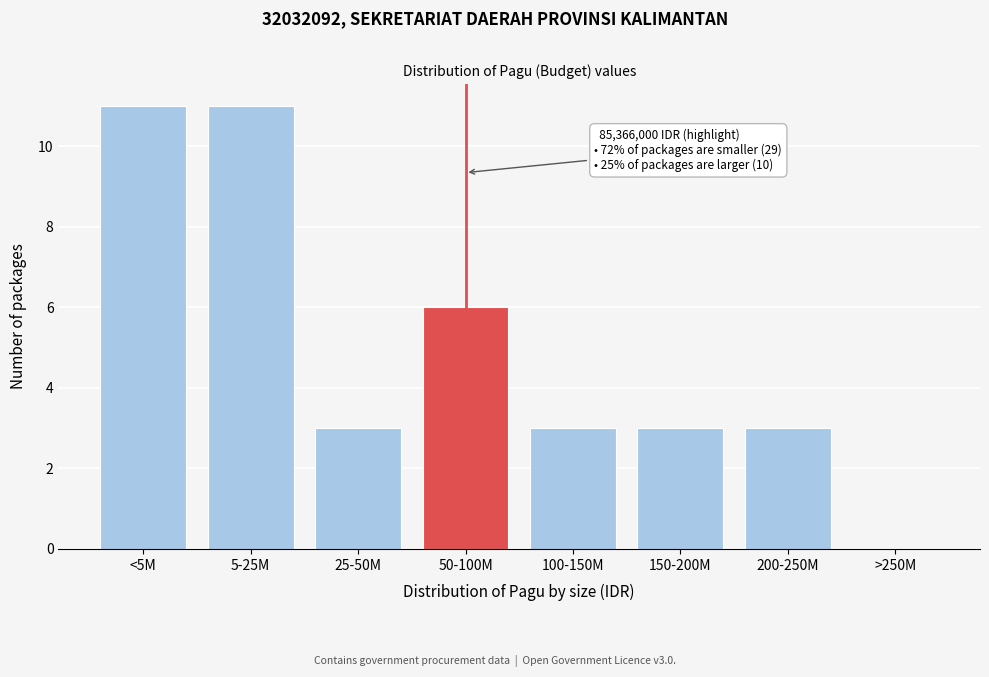

Reading right to left, extract all data points from this chart.

>250M=0	200-250M=3	150-200M=3	100-150M=3	50-100M=6	25-50M=3	5-25M=11	<5M=11